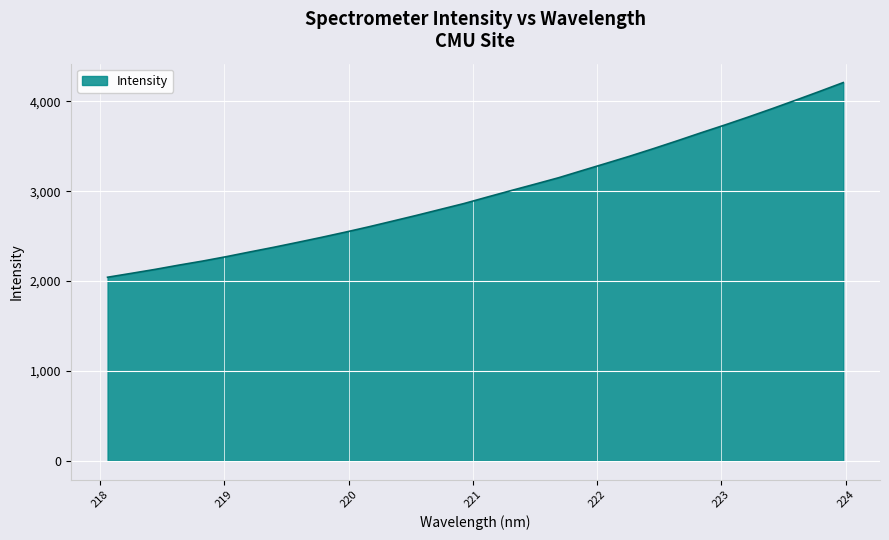

What is the minimum value shown in the chart?

2042.4